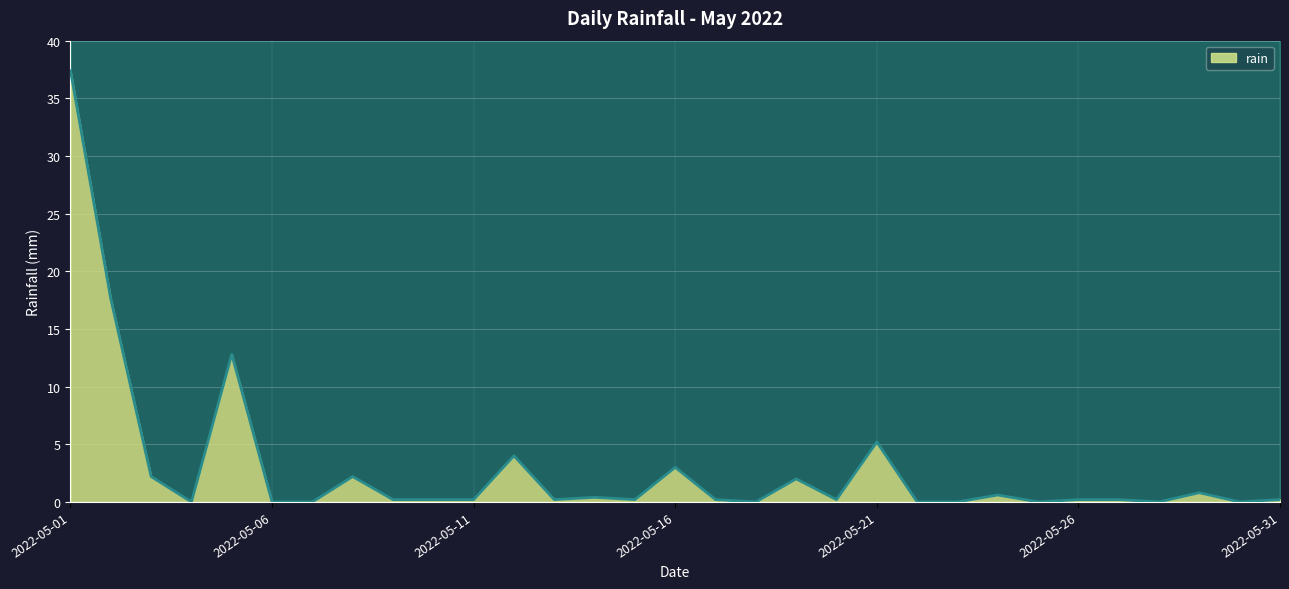

True or false: the data shows 0.0 at 2022-05-04.

True